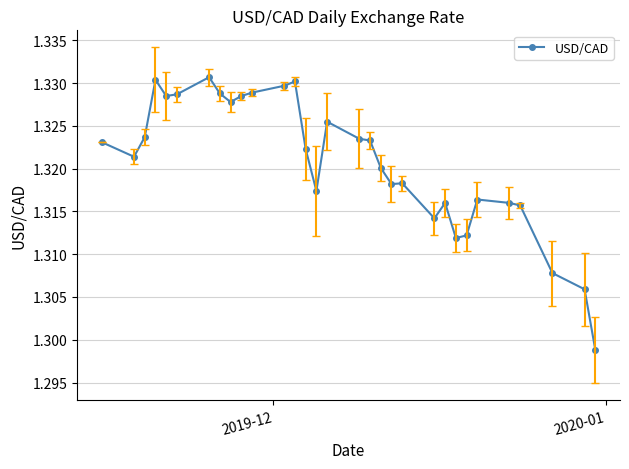

What is the sum of all values?

40.9